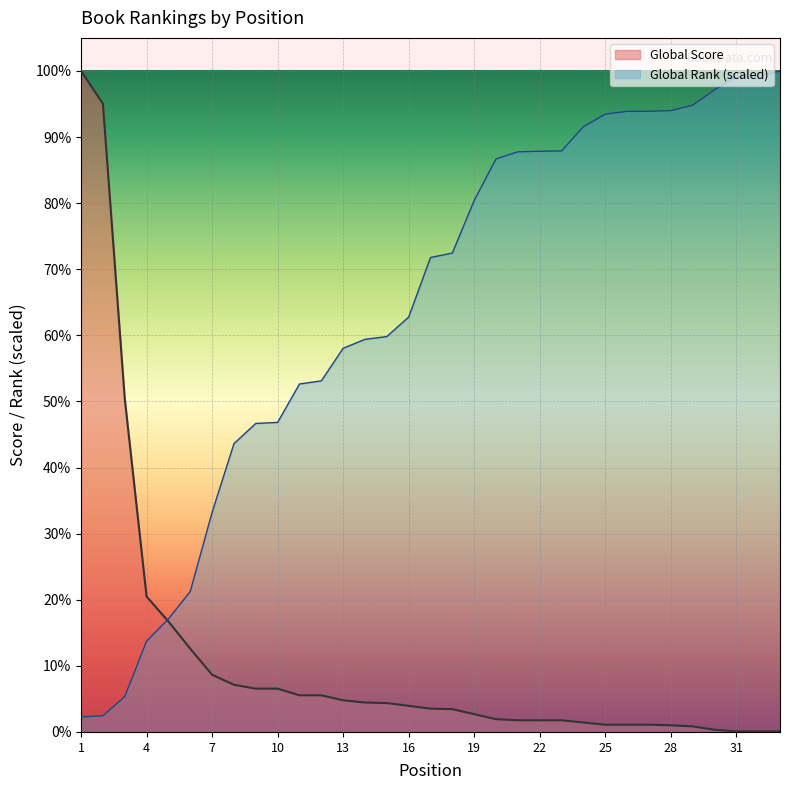

What is the sum of the Global Score values at 4 and 12?

310.0